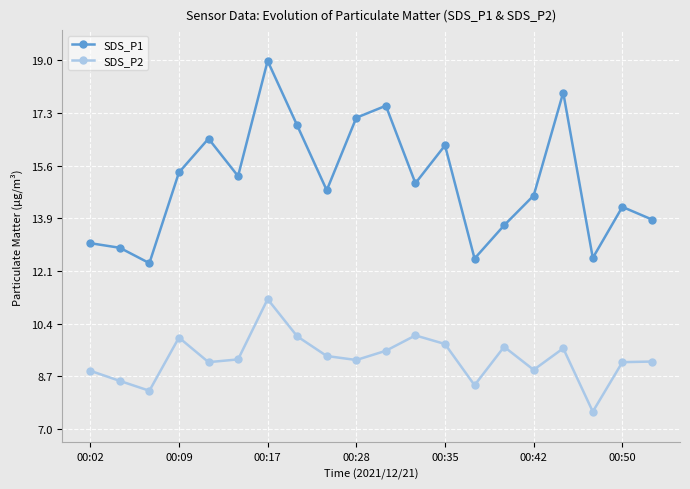

What is the lowest value of the SDS_P2 series?

7.6